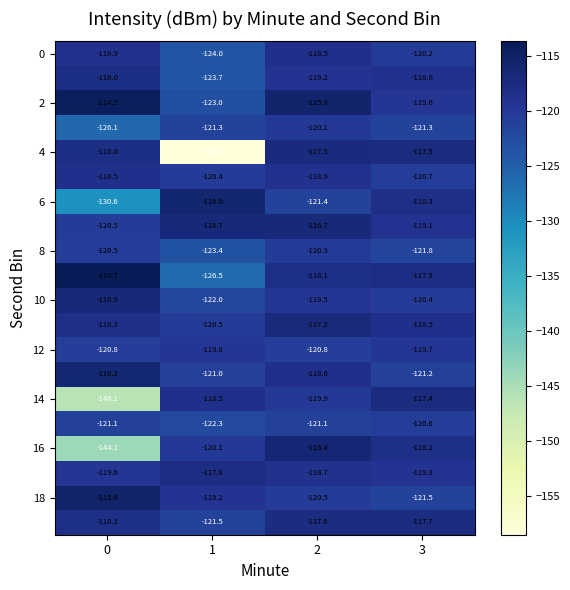

Count the number of categories in the chart.

4